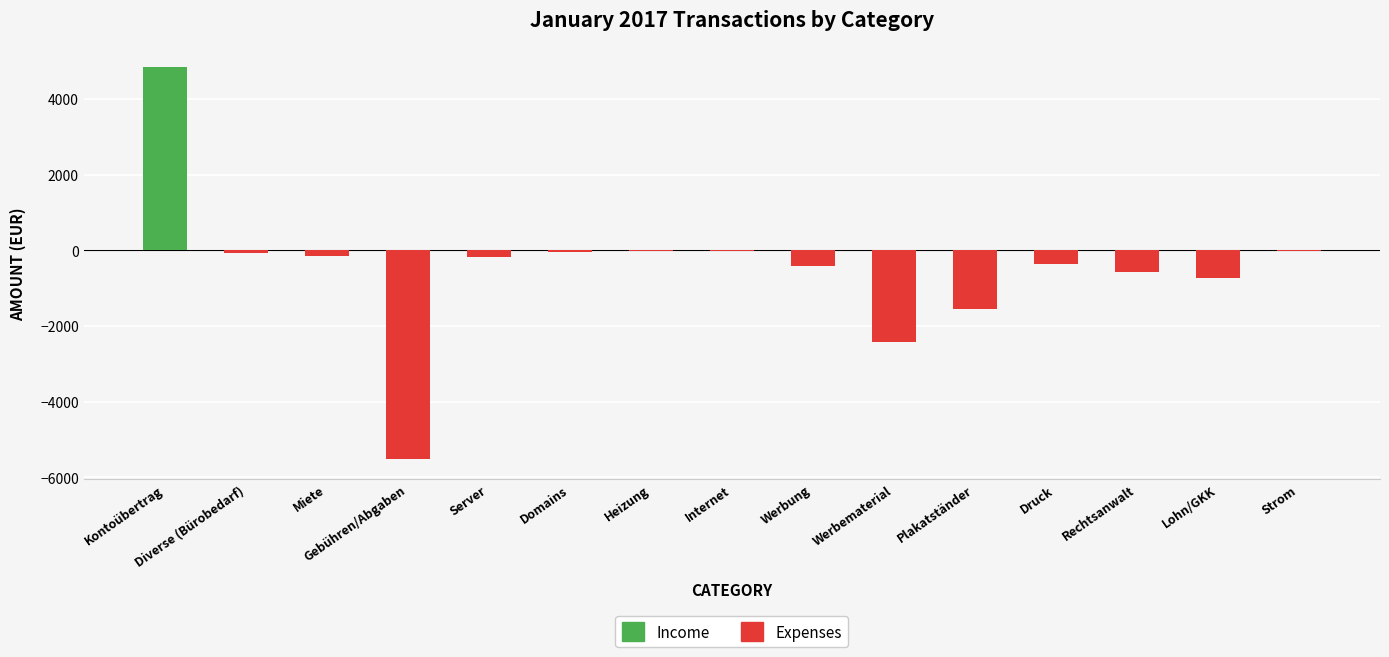

What is the label of the 3rd bar from the left?

Miete